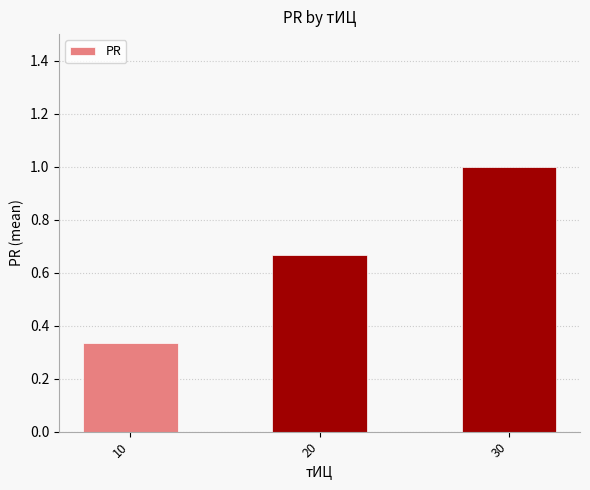

At which category does the chart reach its peak across all series?

30